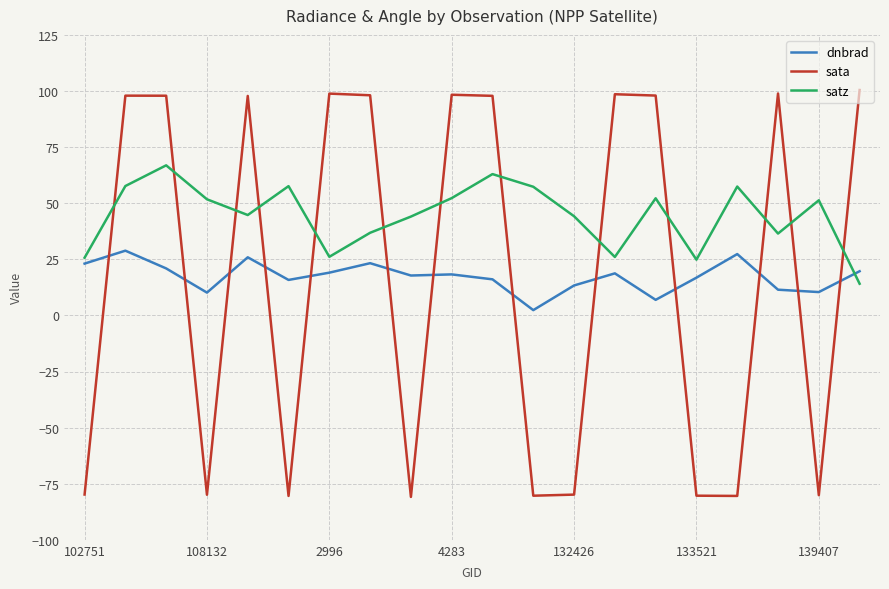

Which series has the largest range (max minus min)?

sata